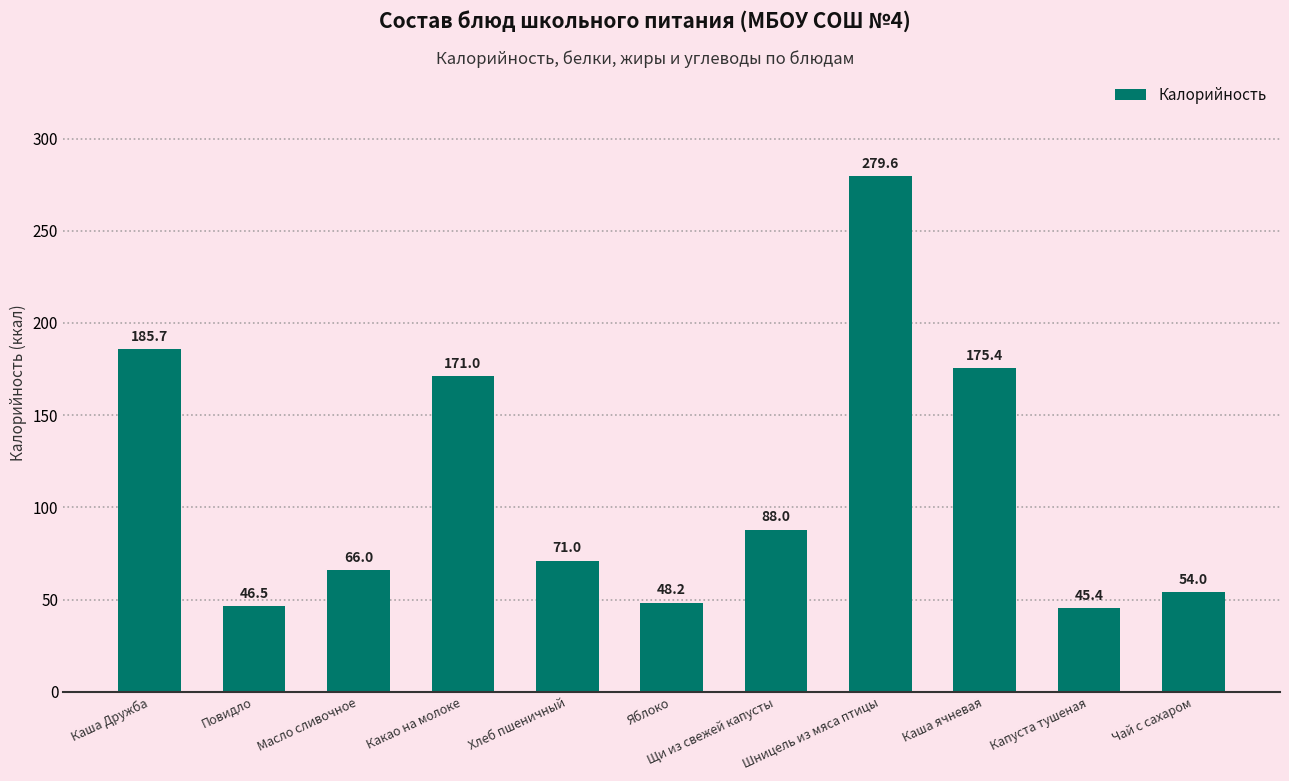

How many distinct data groups are displayed?

1